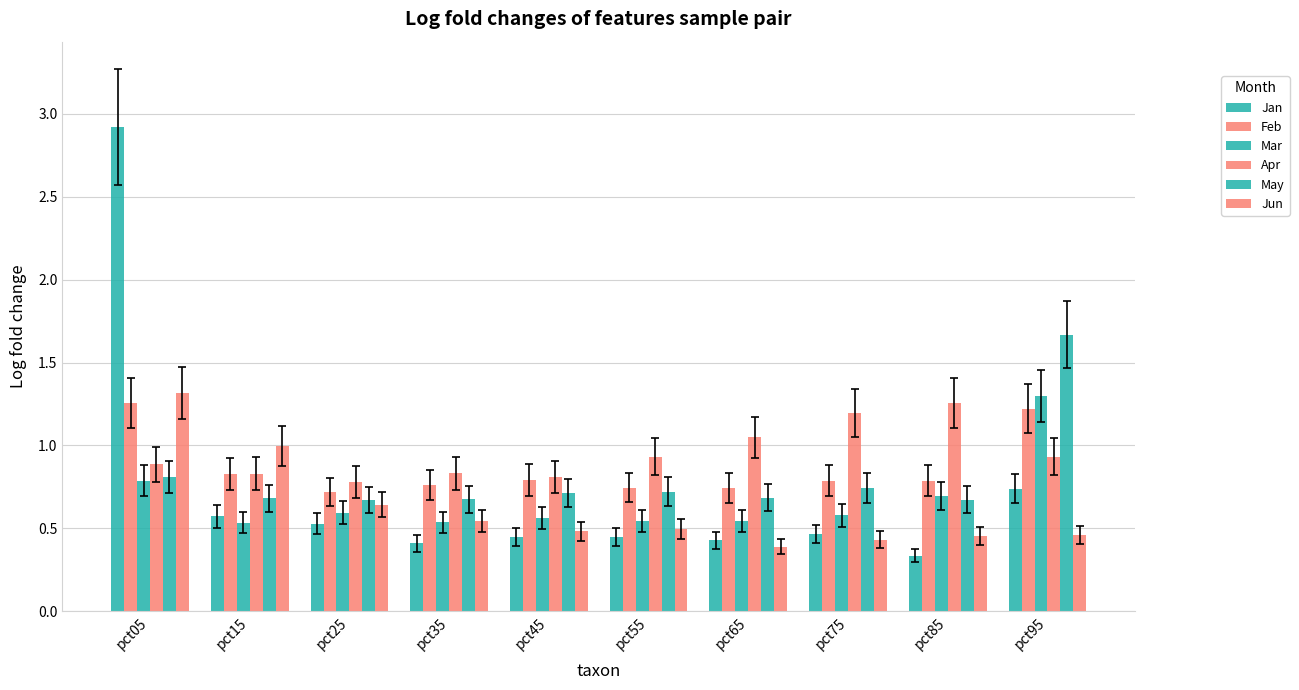

Count the May values in the range 0 to 1.

9